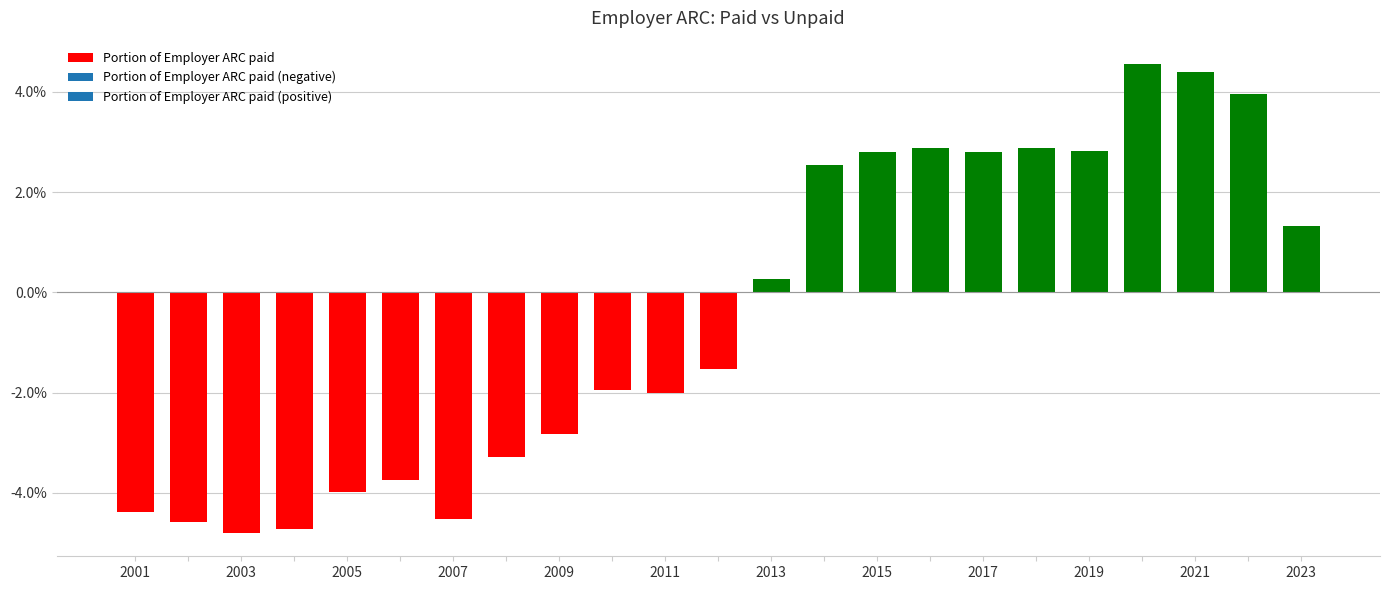

Reading left to right, transcribe all the data shown in this chart.

-4.4	-4.6	-4.8	-4.7	-4.0	-3.7	-4.5	-3.3	-2.8	-1.9	-2.0	-1.5	0.3	2.5	2.8	2.9	2.8	2.9	2.8	4.6	4.4	4.0	1.3